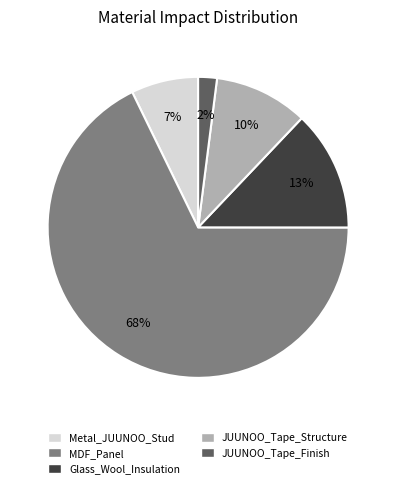

Count the number of slices in the pie.

5